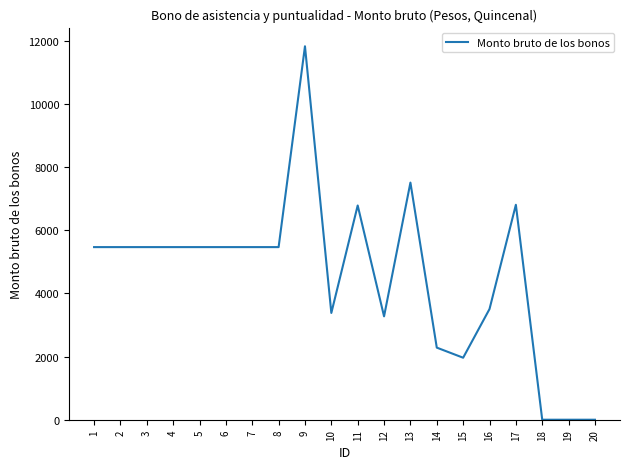

What is the average value?

4554.9